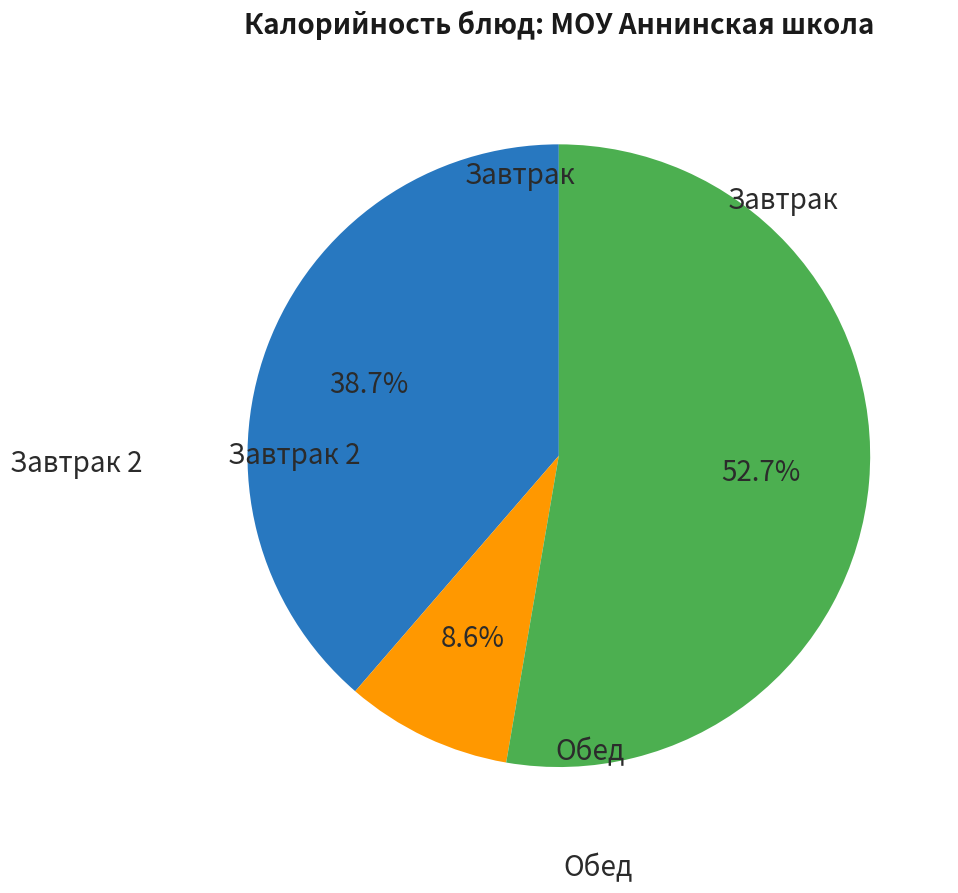

Is there any slice that represents more than half of the pie?

Yes